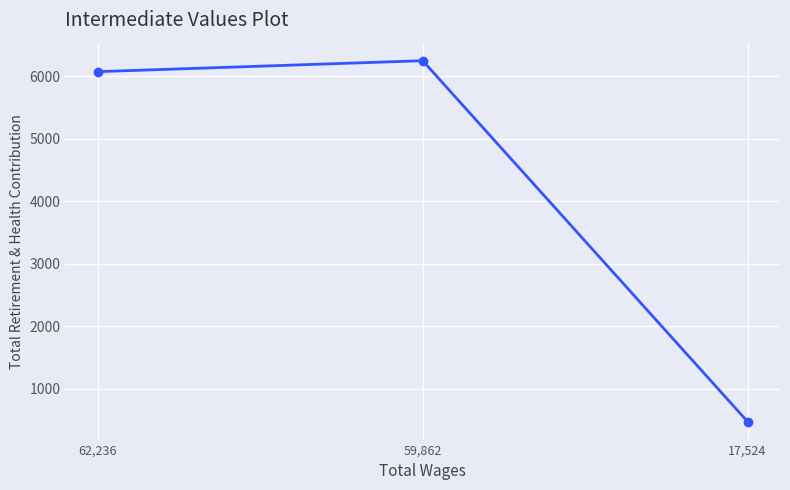

What is the change in value from 59,862 to 17,524?

-5775